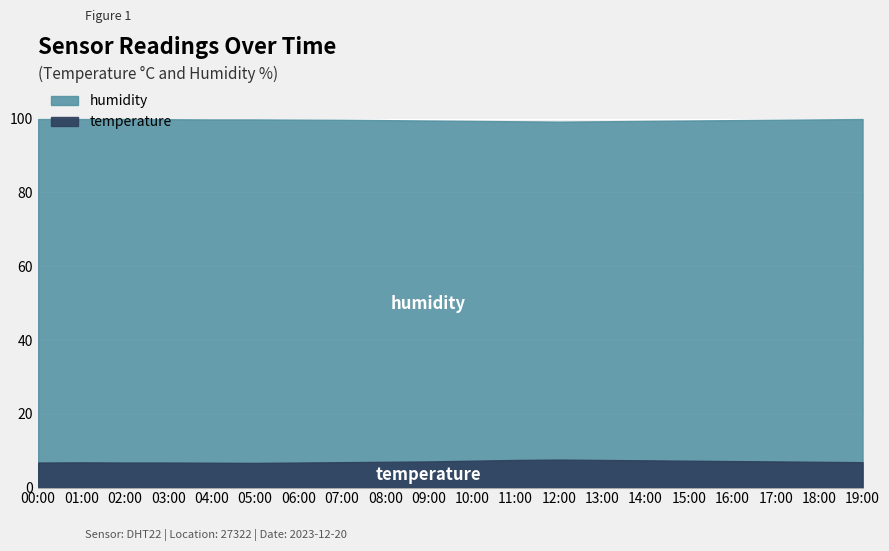

True or false: temperature has more than 1 points higher than both neighbors.

True